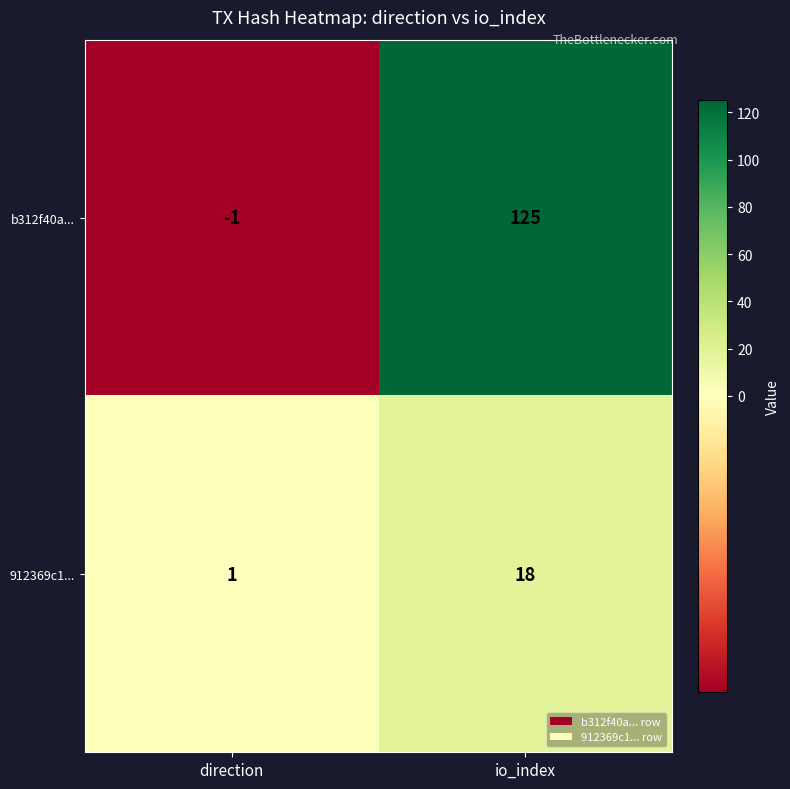

At which label does 912369c1... reach its peak?

io_index